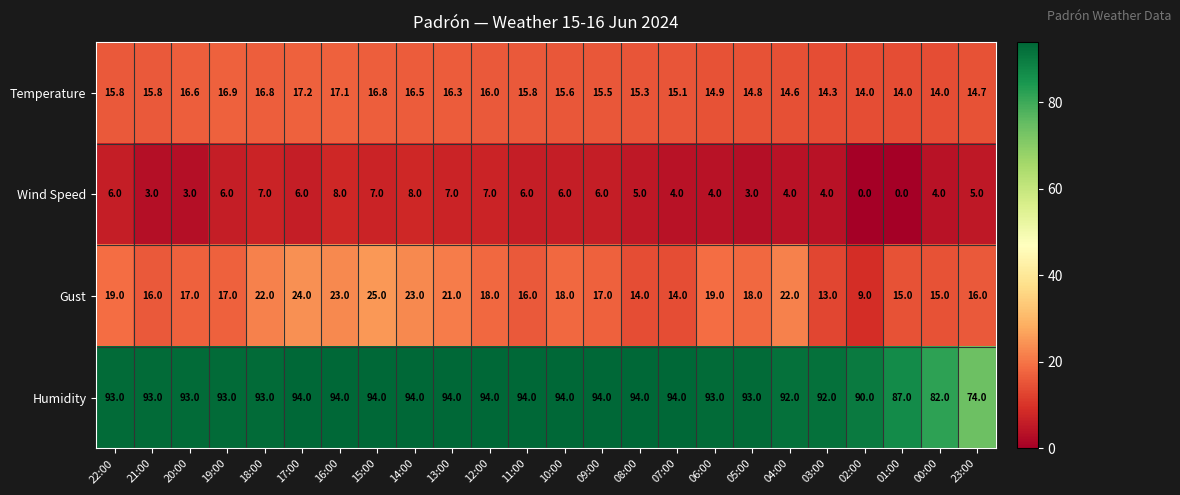

The value of Humidity at 10:00 is 141.6. True or false?

False